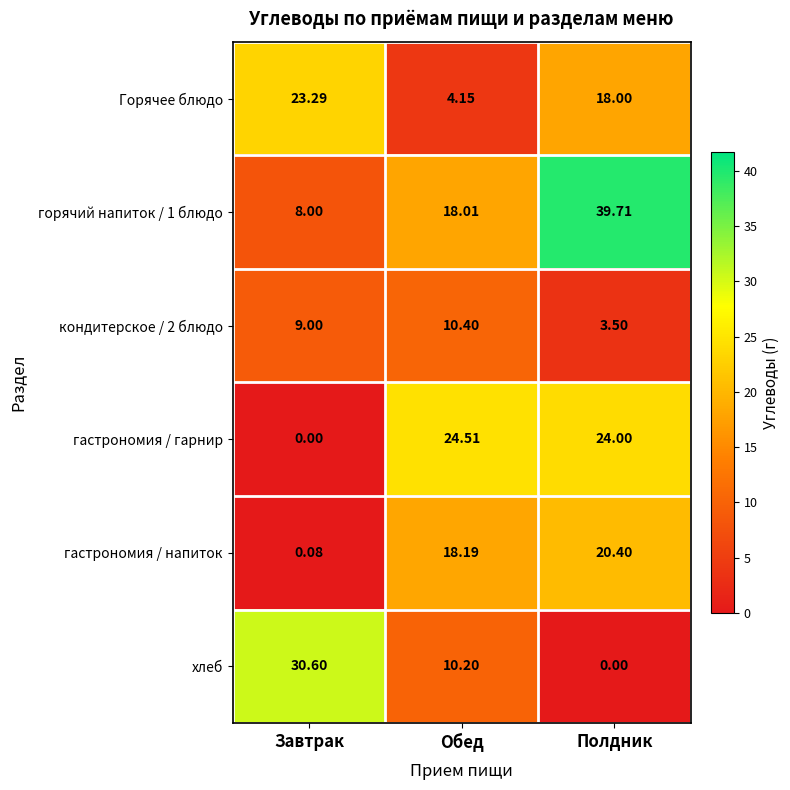

At which category does the chart reach its peak across all series?

Полдник